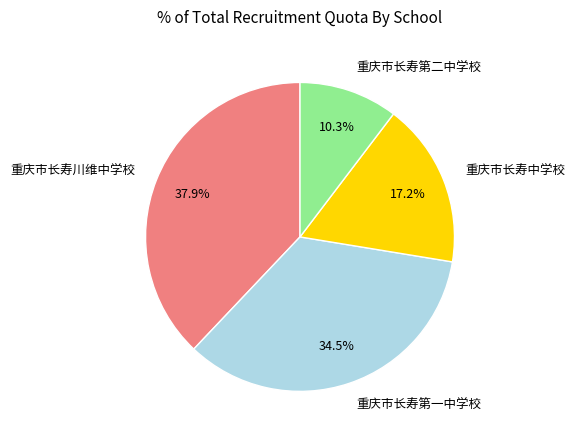

How many segments does this pie chart have?

4